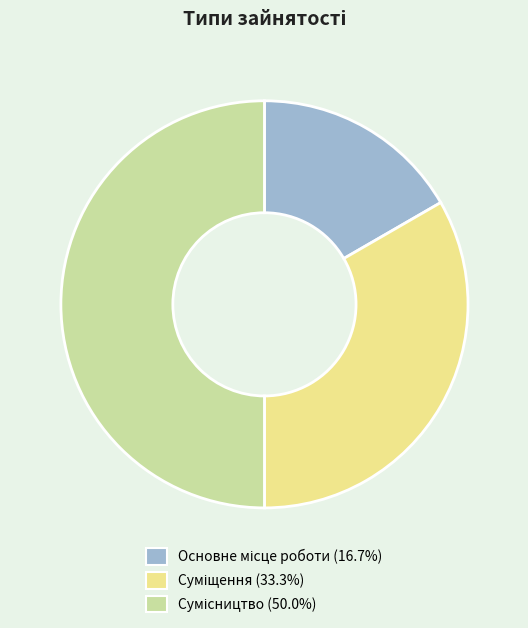

Rank the categories by value from lowest to highest.

Основне місце роботи, Суміщення, Сумісництво